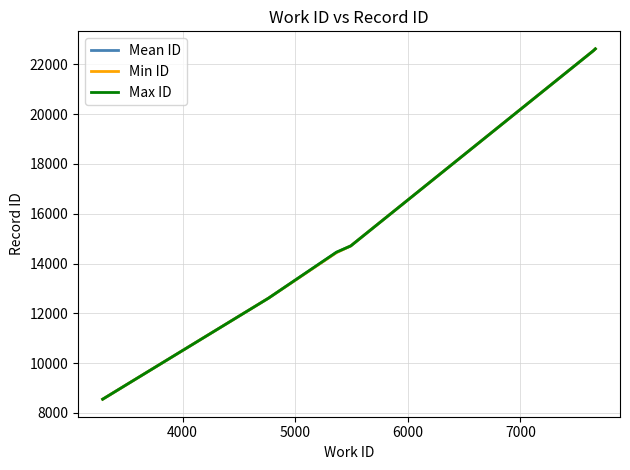

What is the maximum value for Mean ID?

22620.5